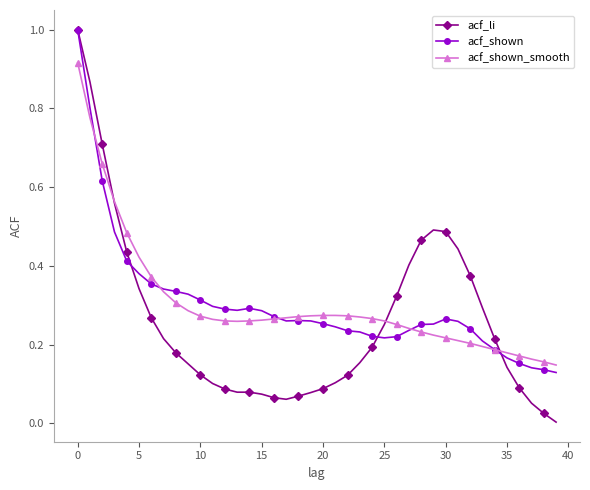

What is the sum of all acf_shown values?

12.1